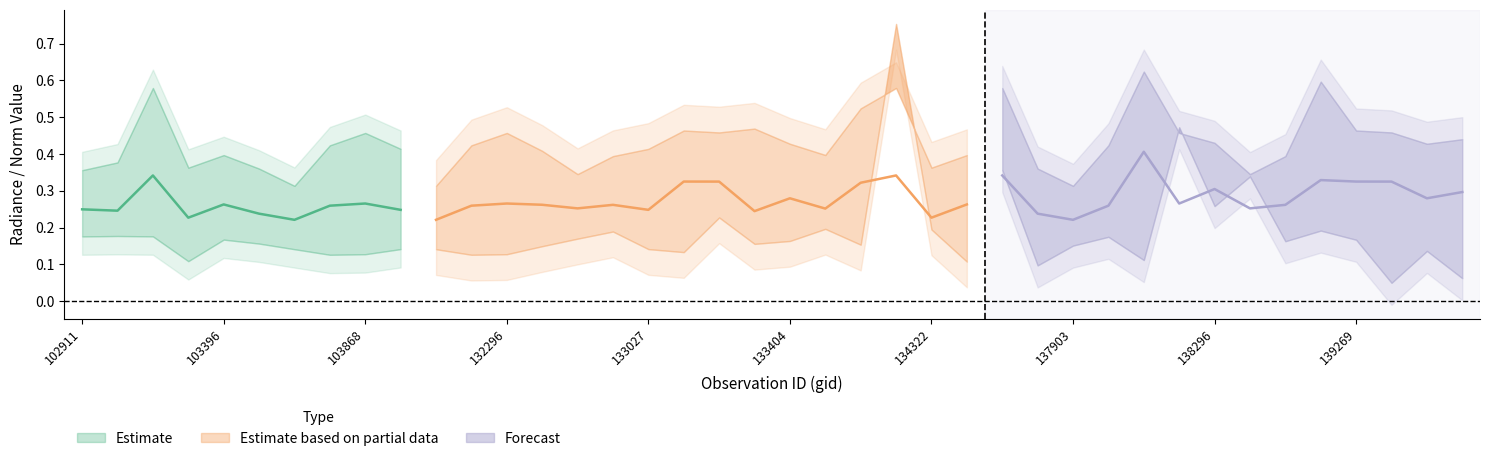

What is the sum of the rade9_aggzone_norm values at 15 and 2?

0.4